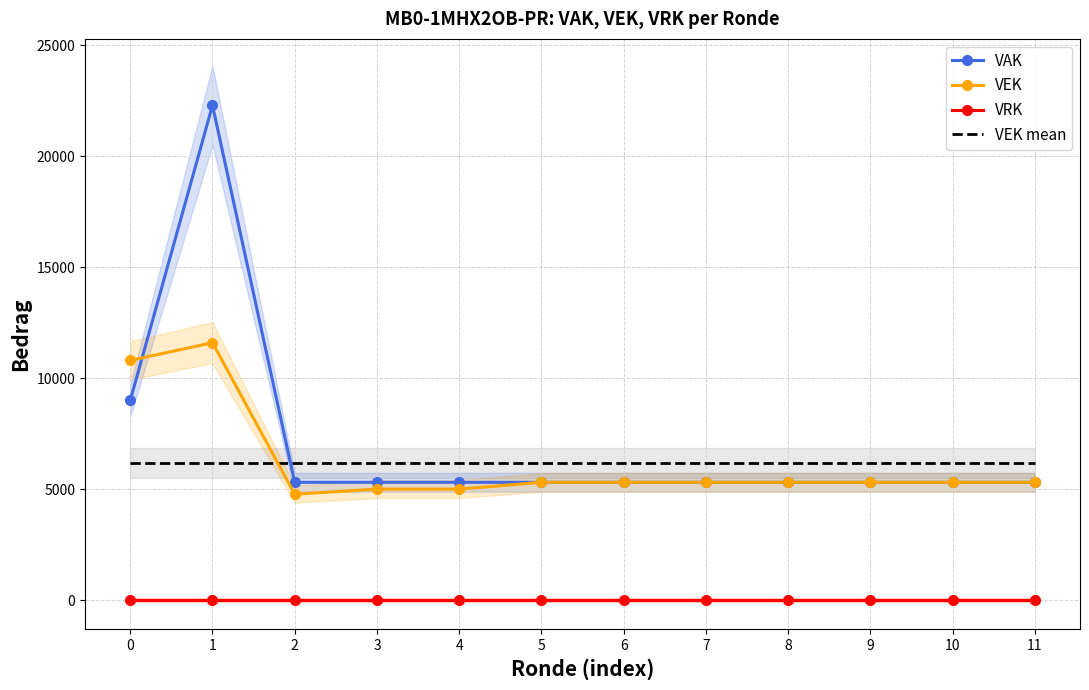

Count the number of categories in the chart.

12